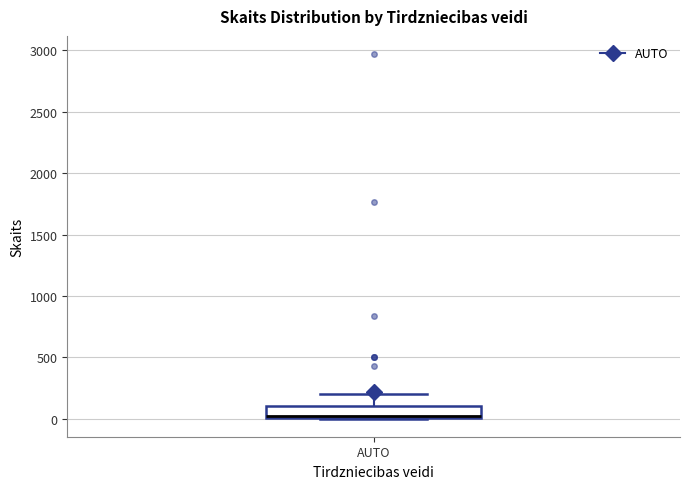

Where does the upper whisker of the box for AUTO end on the y-axis? The values are not printed on the chart, so give them approximately, as read against the axis.

200